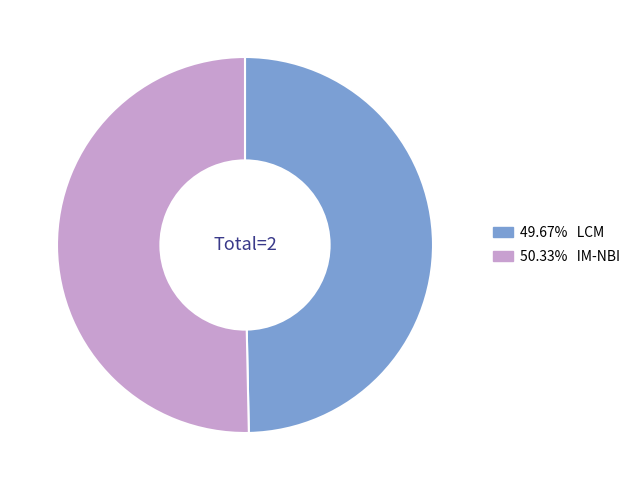

Is there a majority slice in this chart?

Yes